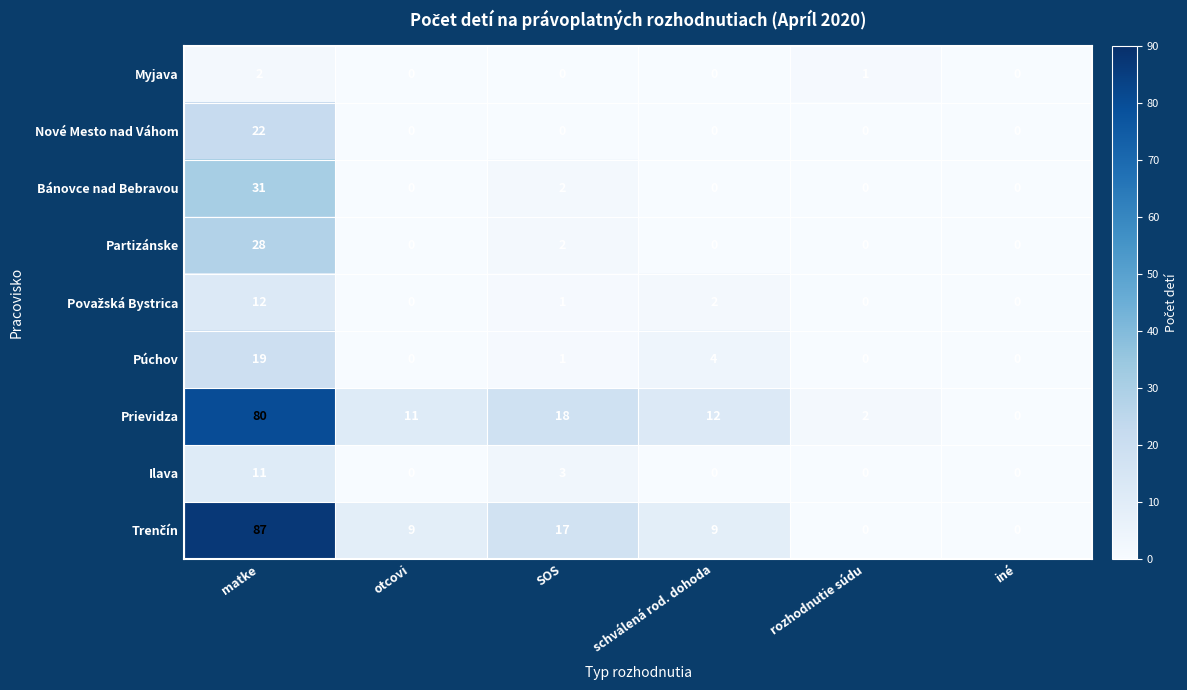

Is it true that Nové Mesto nad Váhom equals 0 at rozhodnutie súdu?

True